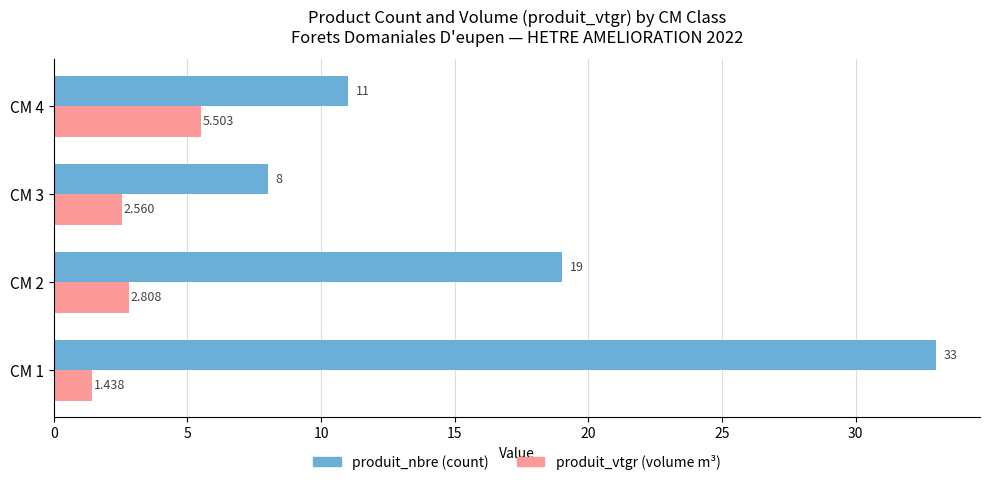

Reading left to right, list all the values displayed in this chart.

produit_nbre: 33.0	19.0	8.0	11.0
produit_vtgr: 1.4	2.8	2.6	5.5